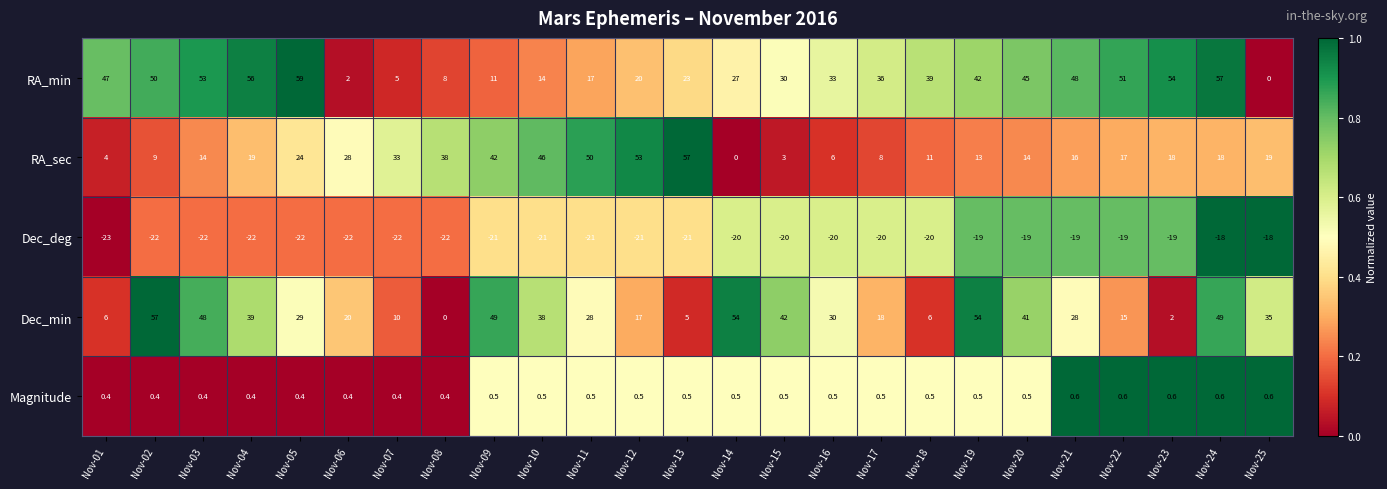

At which label does Dec_deg first exceed -21?

Nov-14